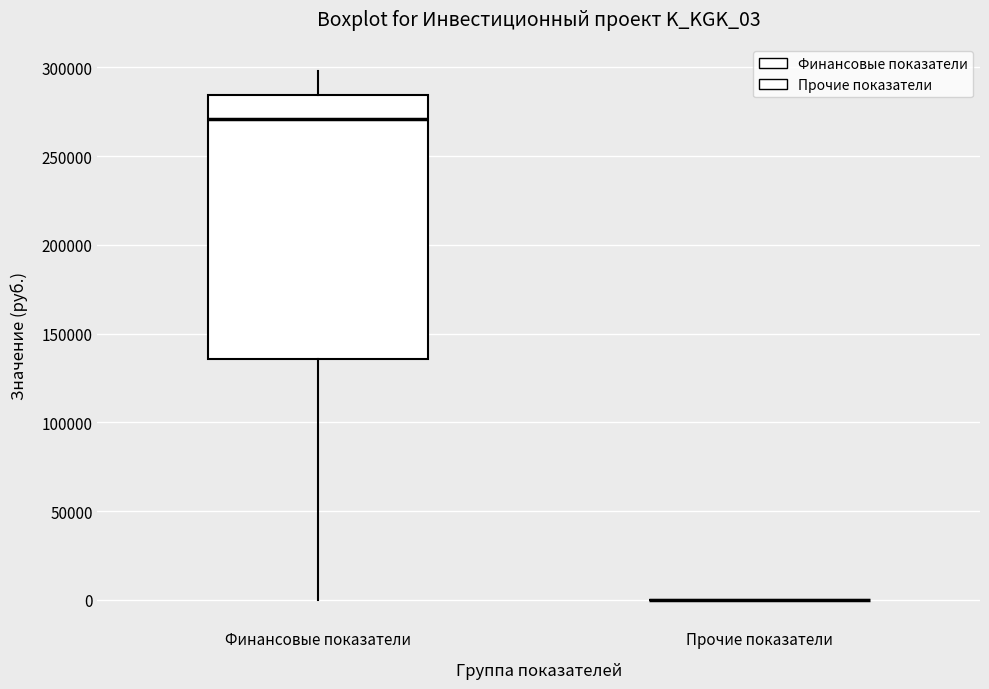

Reading left to right, transcribe this box plot: for each box, give where its median line is, the range the box spans, and where its two whiskers end, as read against the y-axis. The values are not printed on the chart, so give them approximately, as read against the axis.

Финансовые показатели: median 270000, box 135000 to 285000, whiskers 0 to 300000
Прочие показатели: box collapsed to a line at 0, whiskers 0 to 0